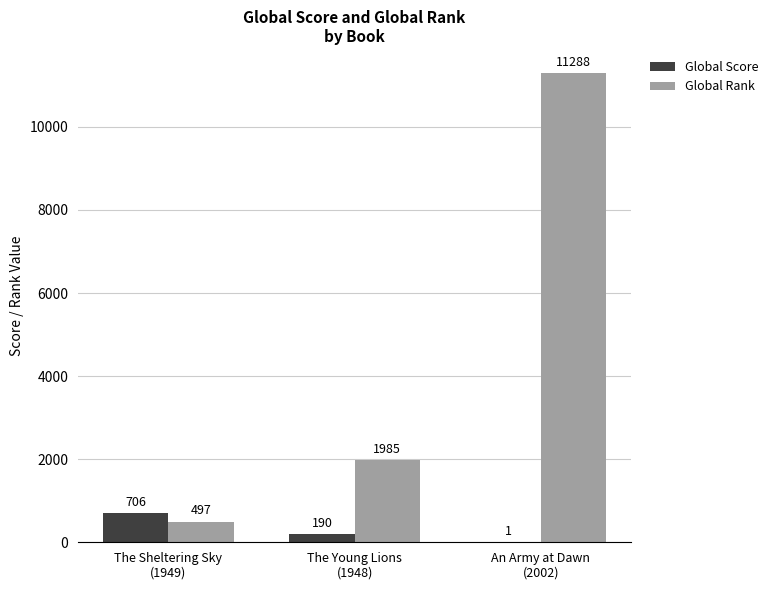

Which series has the largest total across all categories?

Global Rank